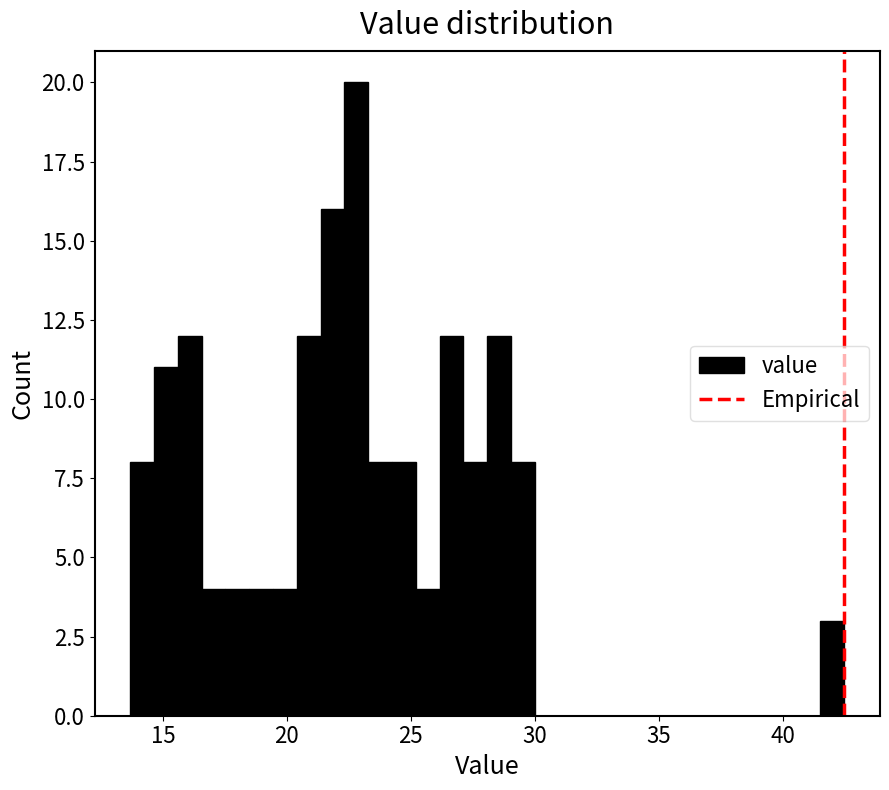

Around what value on the x-axis is the tallest bar? Give the approximate position of its centre, as read against the axis.

23.0